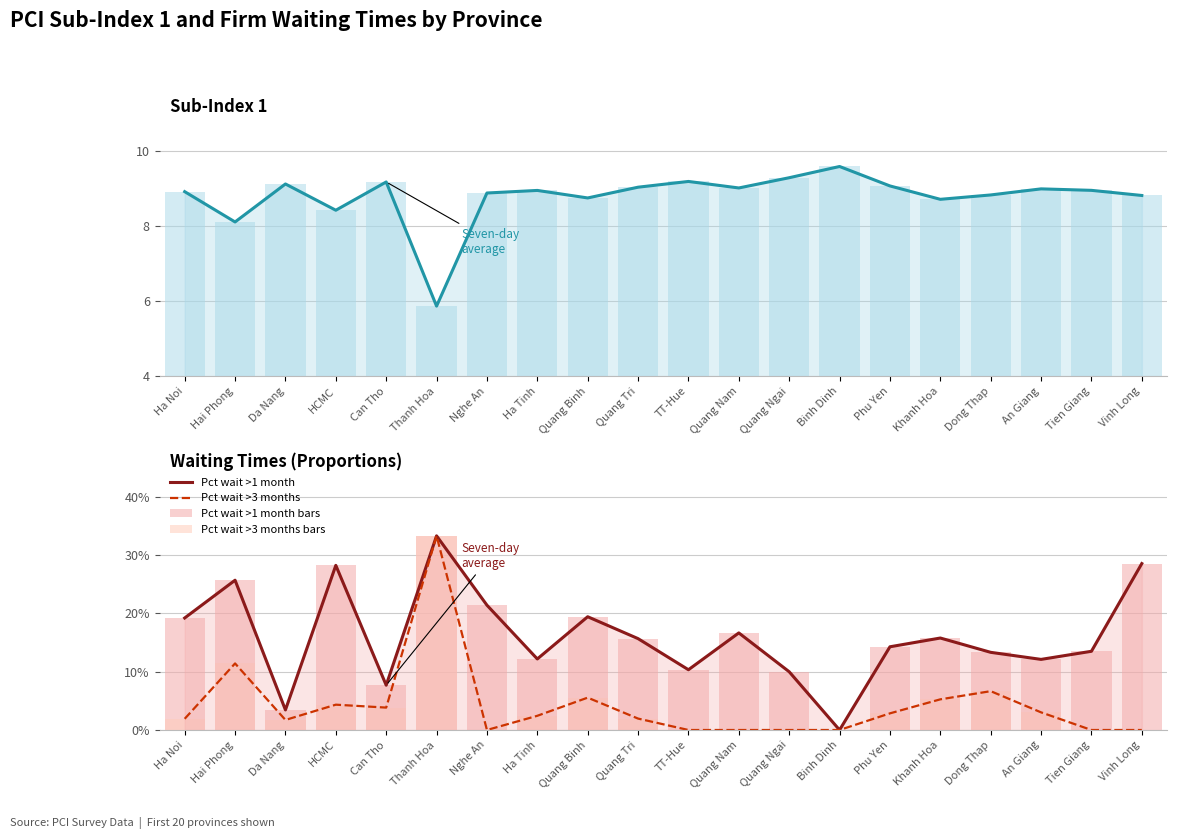

At which category is the sum across all series the highest?

Binh Dinh